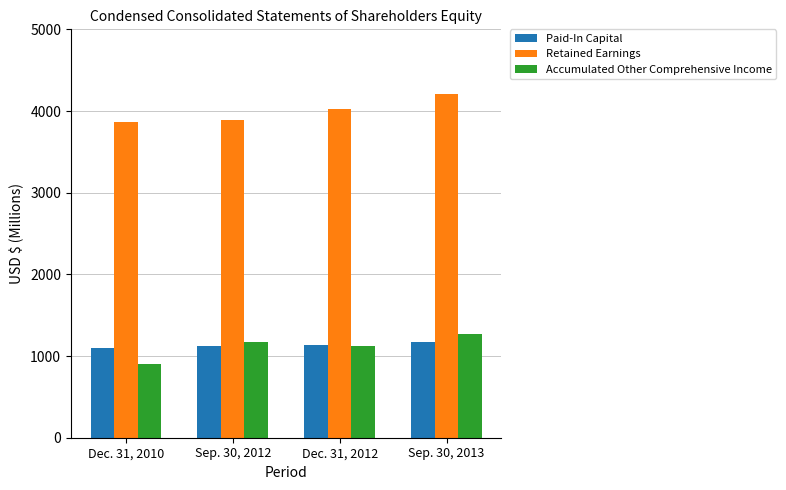

List the labels in order of Paid-In Capital value, smallest first.

Dec. 31, 2010, Sep. 30, 2012, Dec. 31, 2012, Sep. 30, 2013